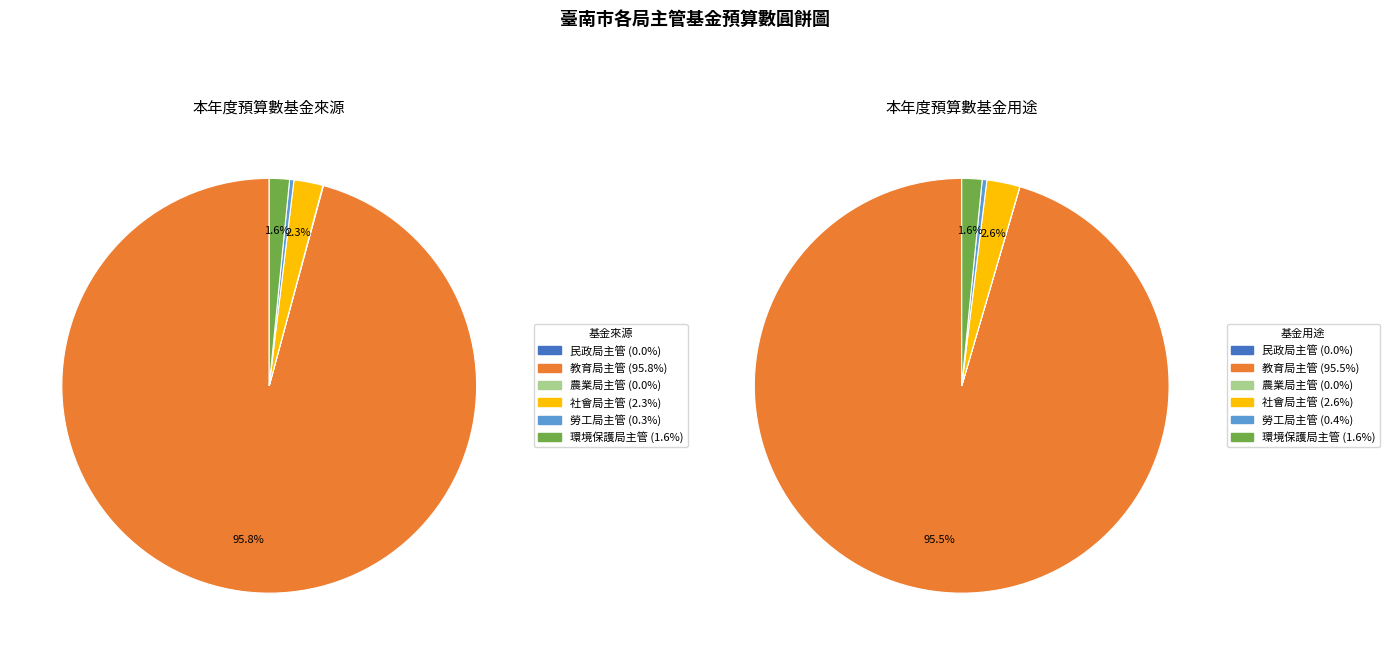

The 社會局主管 slice represents 3% of the pie. True or false?

True